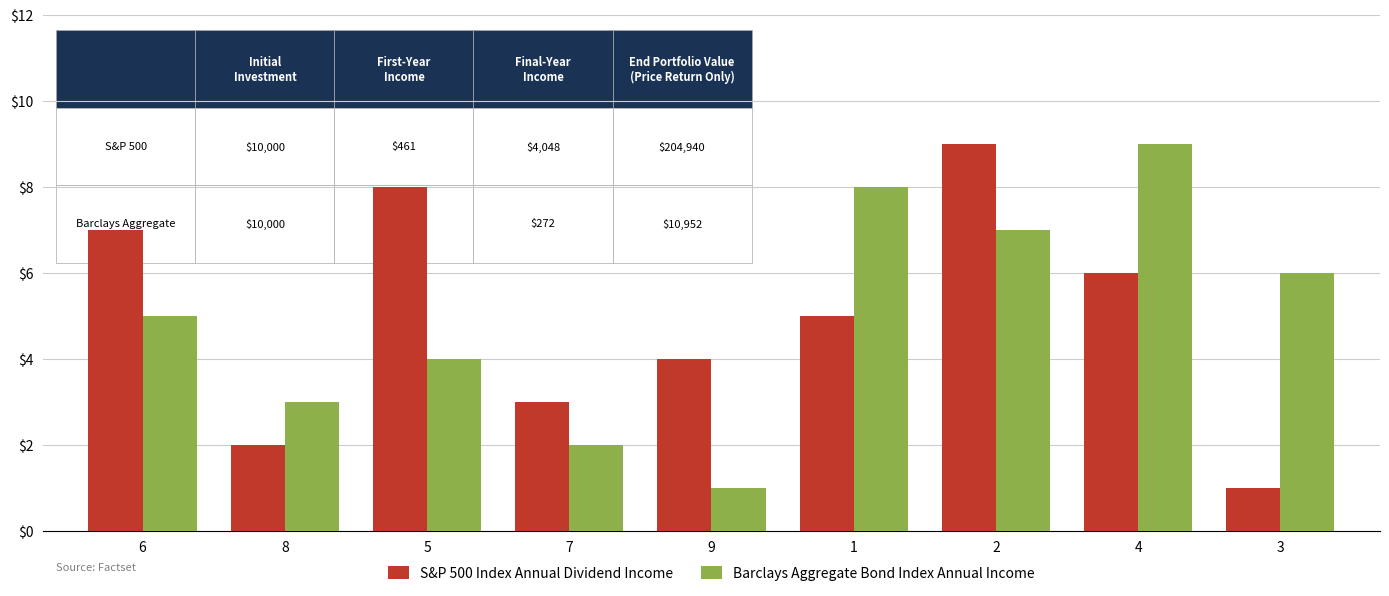

What value does the Barclays Aggregate Bond Index Annual Income series have at 5?

4